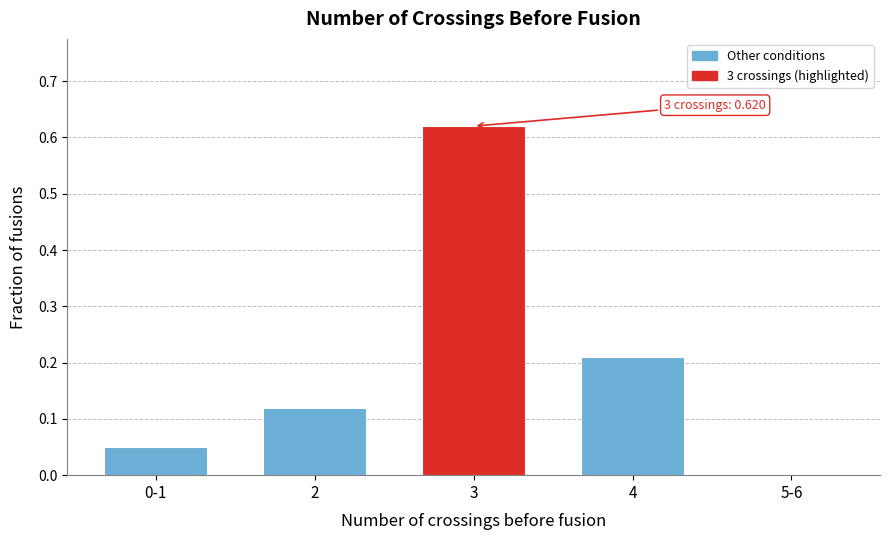

The value at 4 is 0.1. True or false?

False